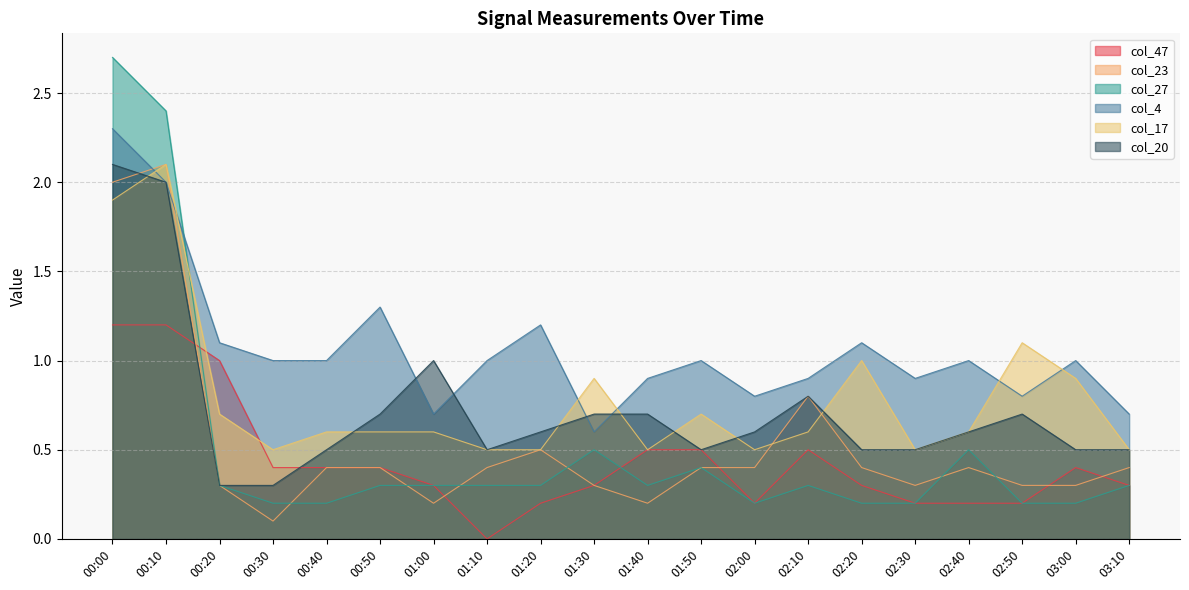

In col_27, how many points are lower than both neighbors (excluding endpoints)?

2